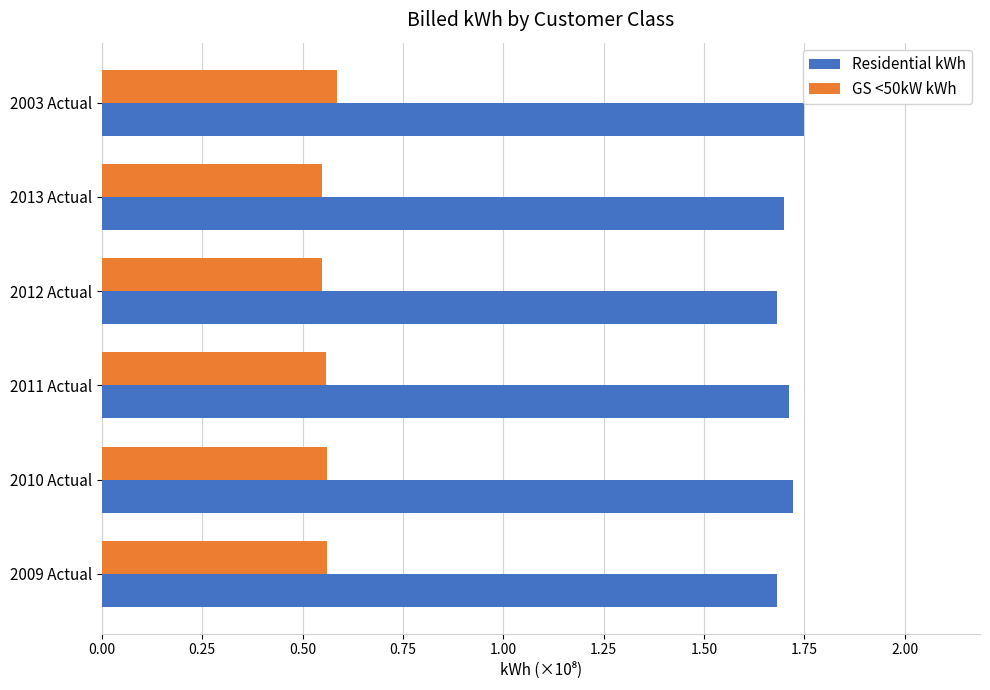

Which series has the largest range (max minus min)?

Residential kWh